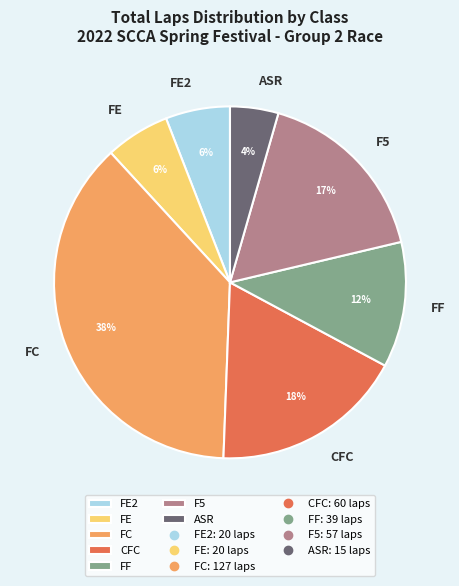

Is there a majority slice in this chart?

No